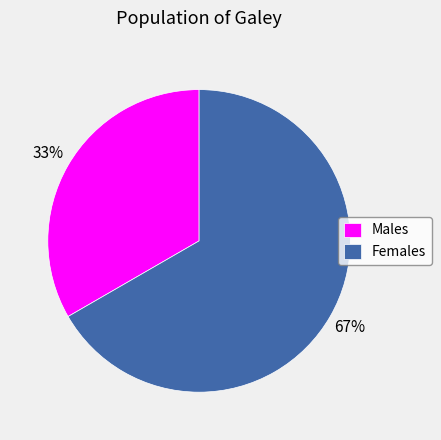

To the nearest percent, what percentage of the pie is Males?

33%